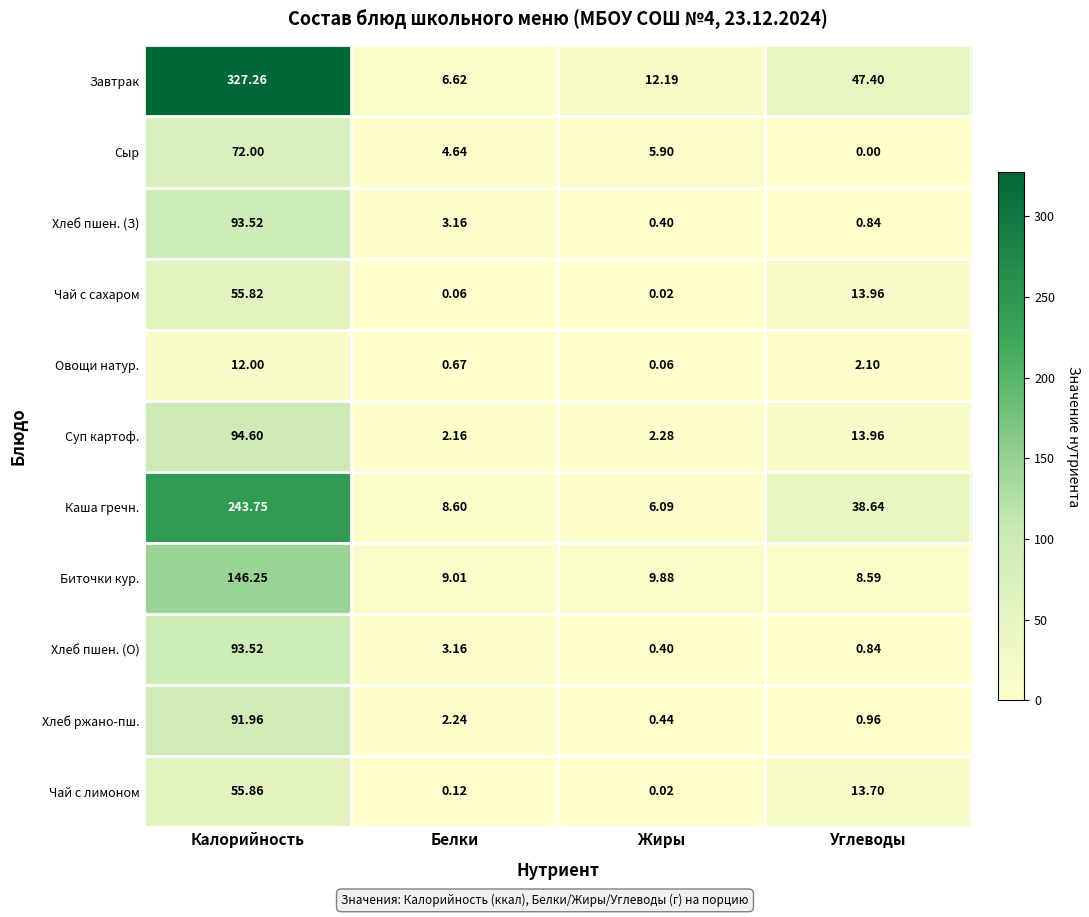

At which label is Чай с лимоном closest to 27?

Углеводы